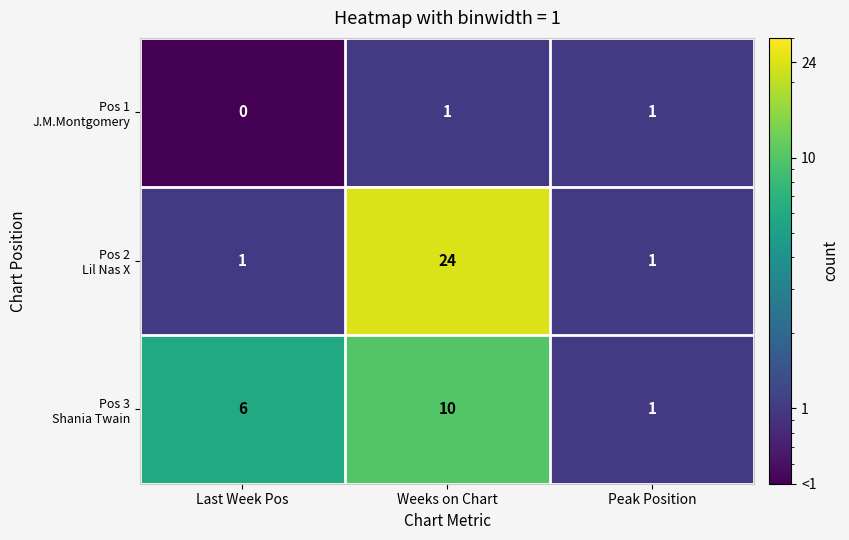

At which category does the chart reach its peak across all series?

Weeks on Chart